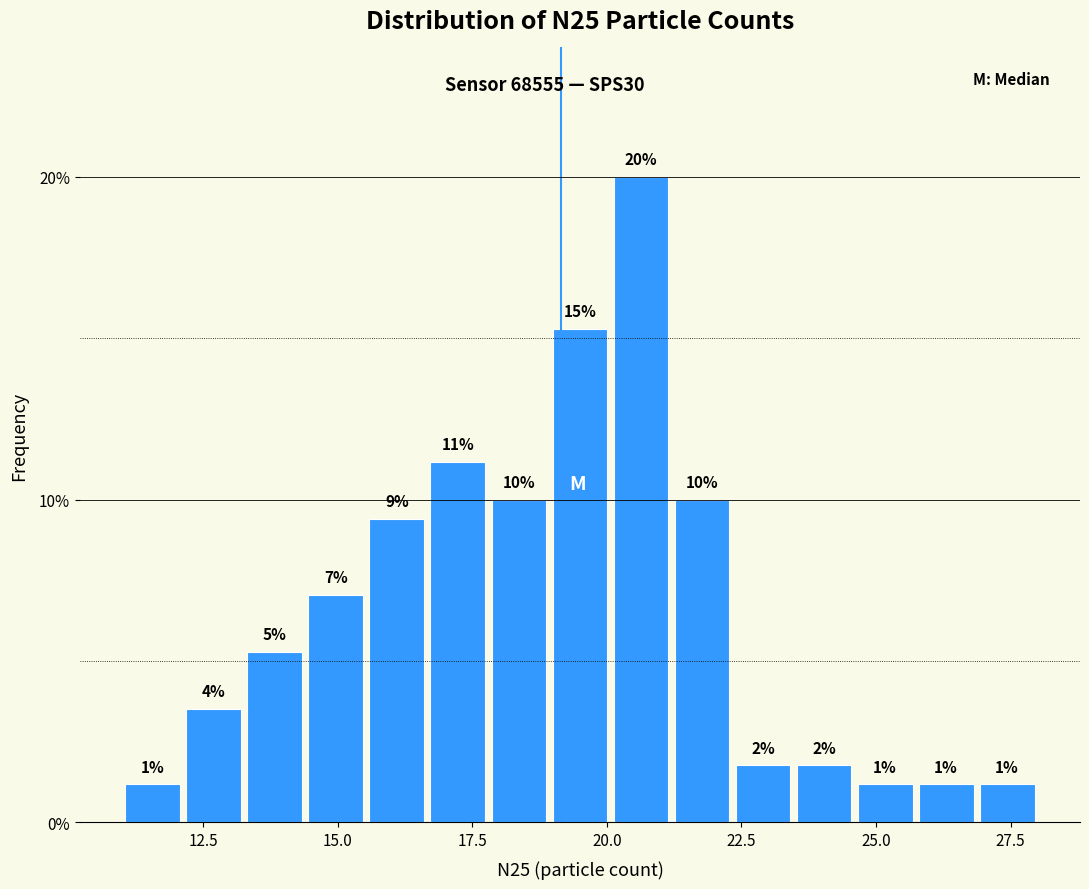

Read against the x-axis, roughly where is the centre of the tallest bar?

20.5